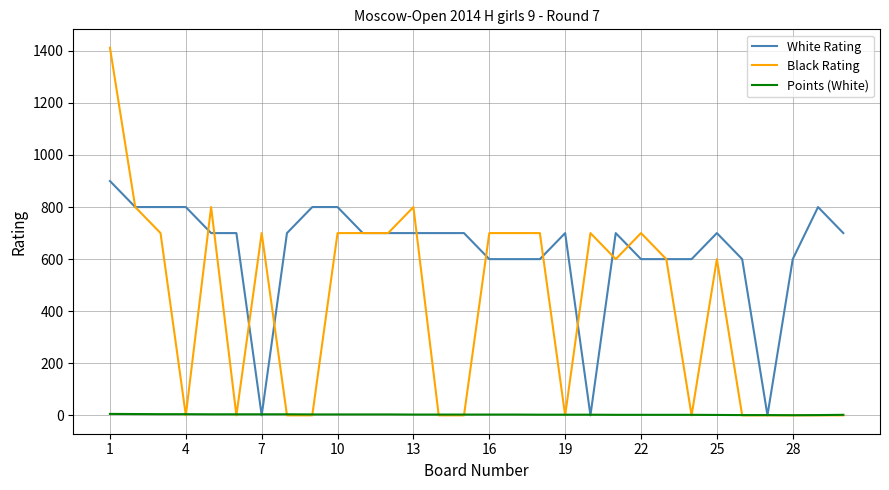

Which series ends up on top after the final intersection of White Rating and Points (White)?

White Rating